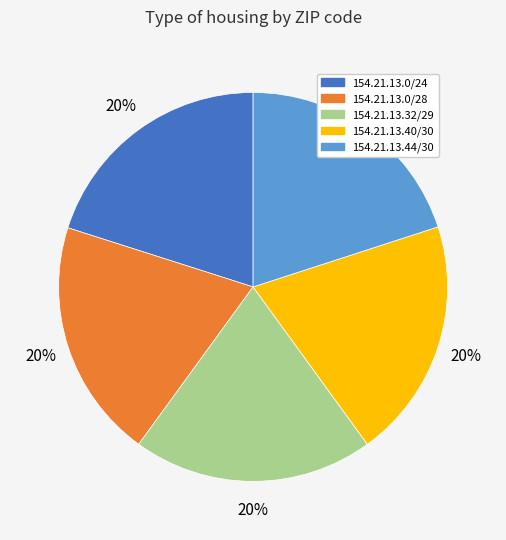

What is the ratio of the value at 154.21.13.44/30 to the value at 154.21.13.40/30?

1.0